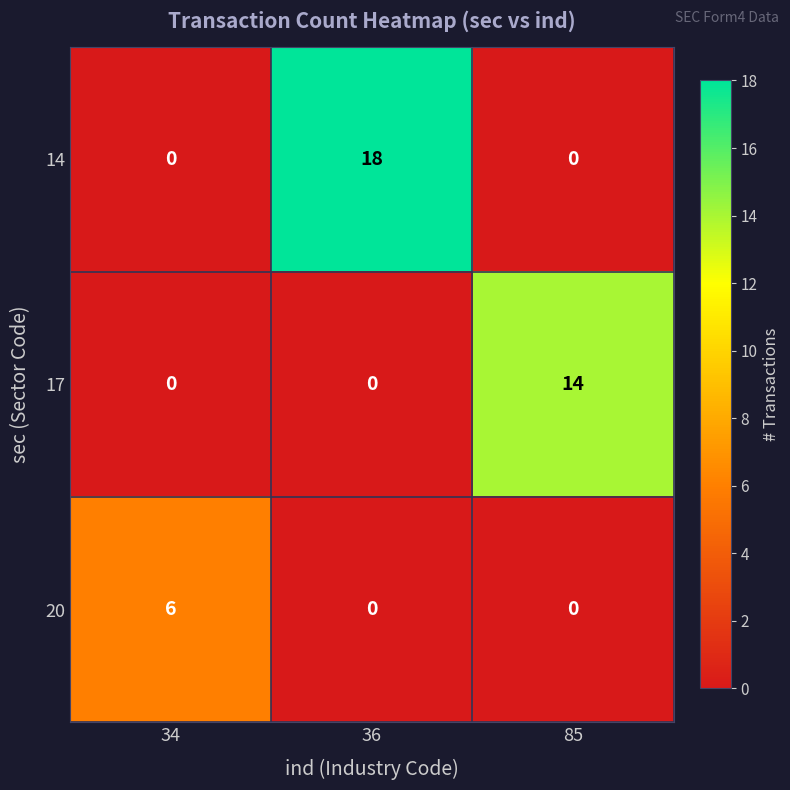

How many 20 values are between 0 and 6?

3